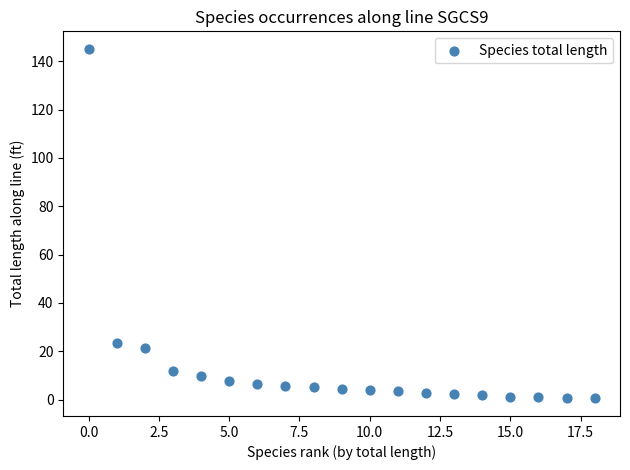

What Y value in the scatter plot is closest to 72?

23.5